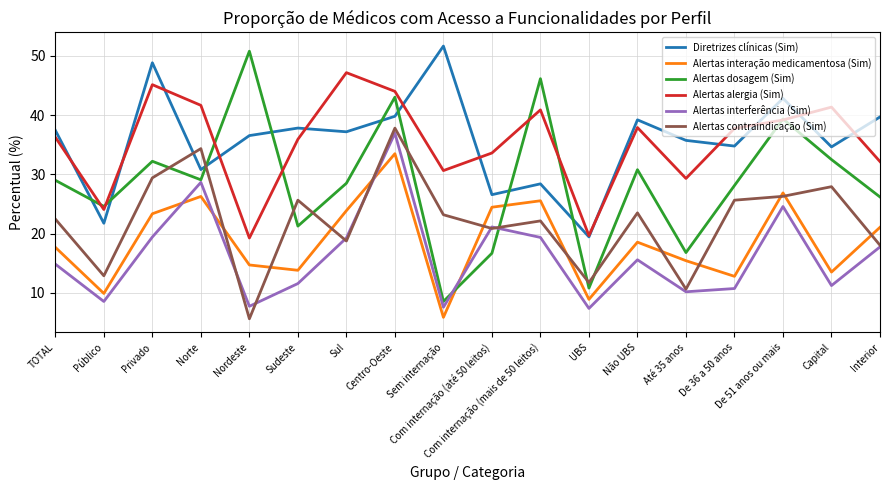

True or false: Diretrizes clínicas (Sim) has a value of 37.2 at Sul.

True